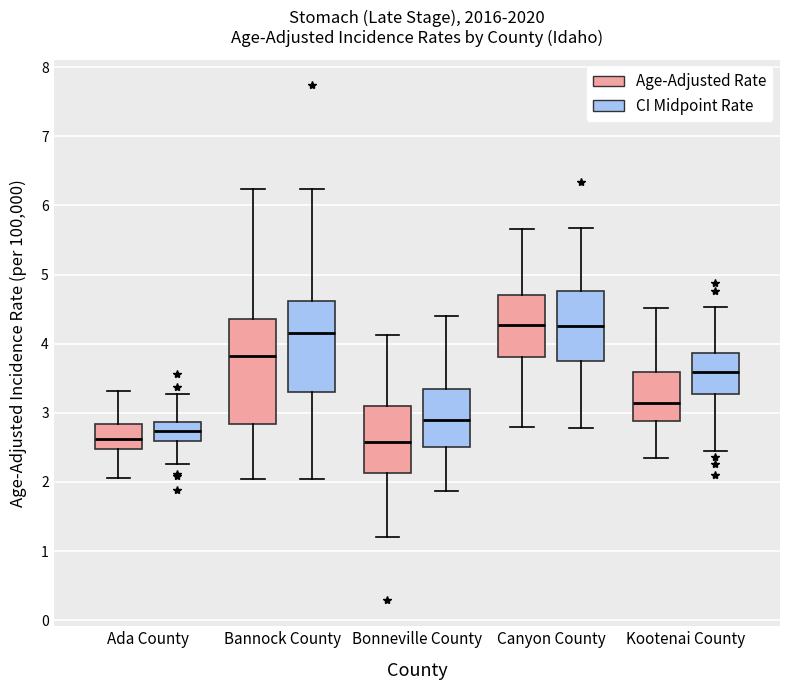

Reading left to right, read every box against the y-axis: the position of its median line, the range the box covers, and the ends of its whiskers. The values are not printed on the chart, so give them approximately, as read against the axis.

Ada County (Age-Adjusted Rate): median 2.6, box 2.5 to 2.8, whiskers 2.1 to 3.3
Ada County (CI Midpoint Rate): median 2.7, box 2.6 to 2.9, whiskers 2.3 to 3.3
Bannock County (Age-Adjusted Rate): median 3.8, box 2.8 to 4.4, whiskers 2.0 to 6.2
Bannock County (CI Midpoint Rate): median 4.2, box 3.3 to 4.6, whiskers 2.0 to 6.2
Bonneville County (Age-Adjusted Rate): median 2.6, box 2.1 to 3.1, whiskers 1.2 to 4.1
Bonneville County (CI Midpoint Rate): median 2.9, box 2.5 to 3.3, whiskers 1.9 to 4.4
Canyon County (Age-Adjusted Rate): median 4.3, box 3.8 to 4.7, whiskers 2.8 to 5.7
Canyon County (CI Midpoint Rate): median 4.2, box 3.7 to 4.8, whiskers 2.8 to 5.7
Kootenai County (Age-Adjusted Rate): median 3.1, box 2.9 to 3.6, whiskers 2.3 to 4.5
Kootenai County (CI Midpoint Rate): median 3.6, box 3.3 to 3.9, whiskers 2.5 to 4.5